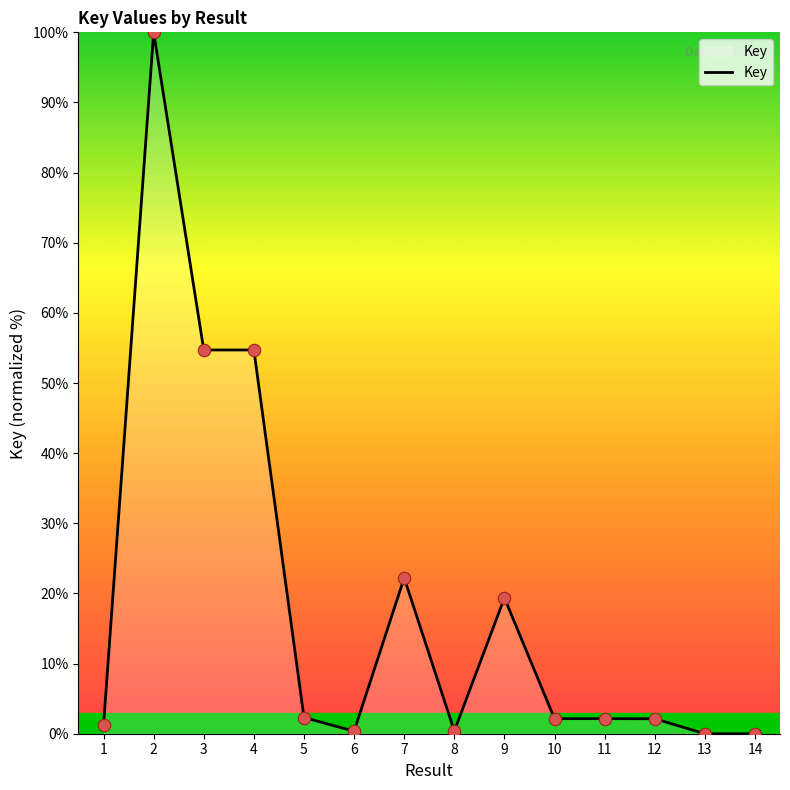

Which has a higher value, 10 or 6?

10